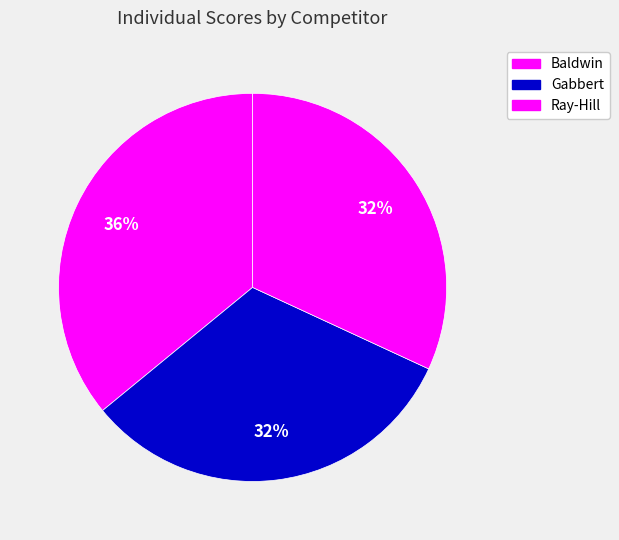

To the nearest percent, what is the combined percentage of Baldwin and Gabbert?

68%